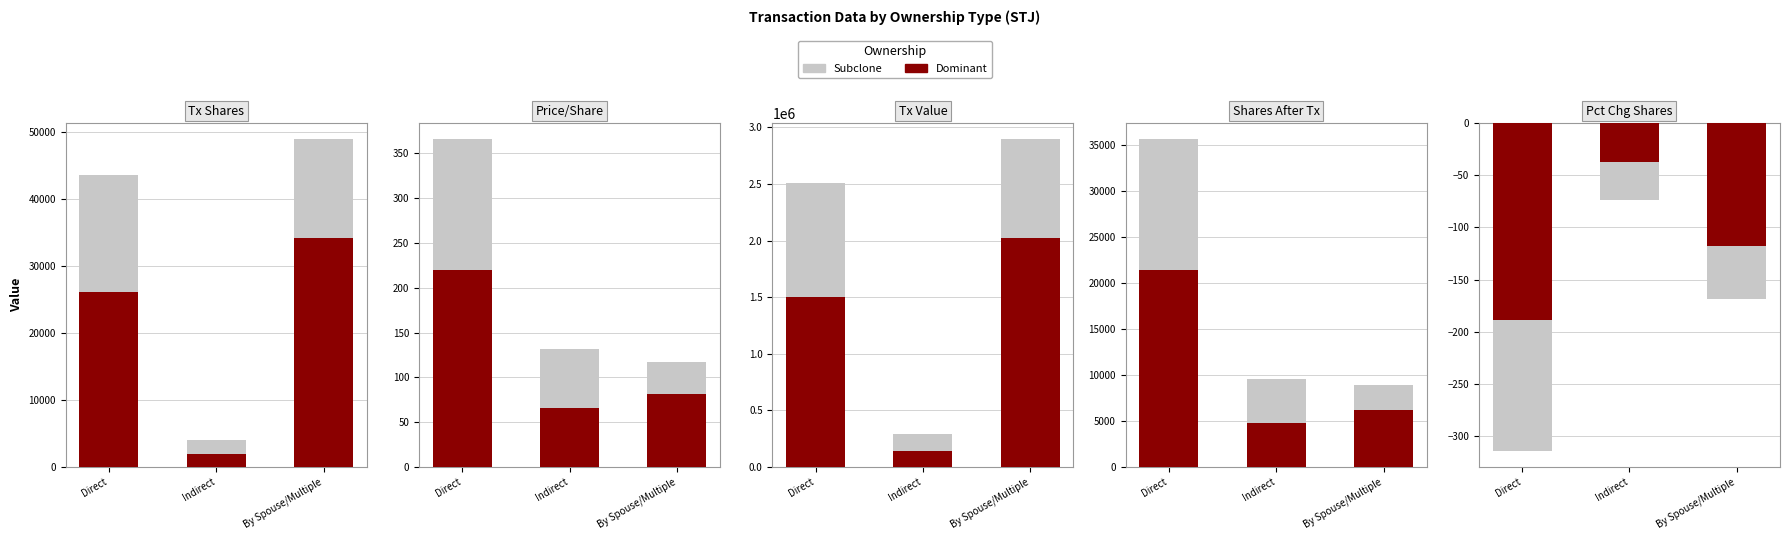

Does the chart contain any negative values?

Yes